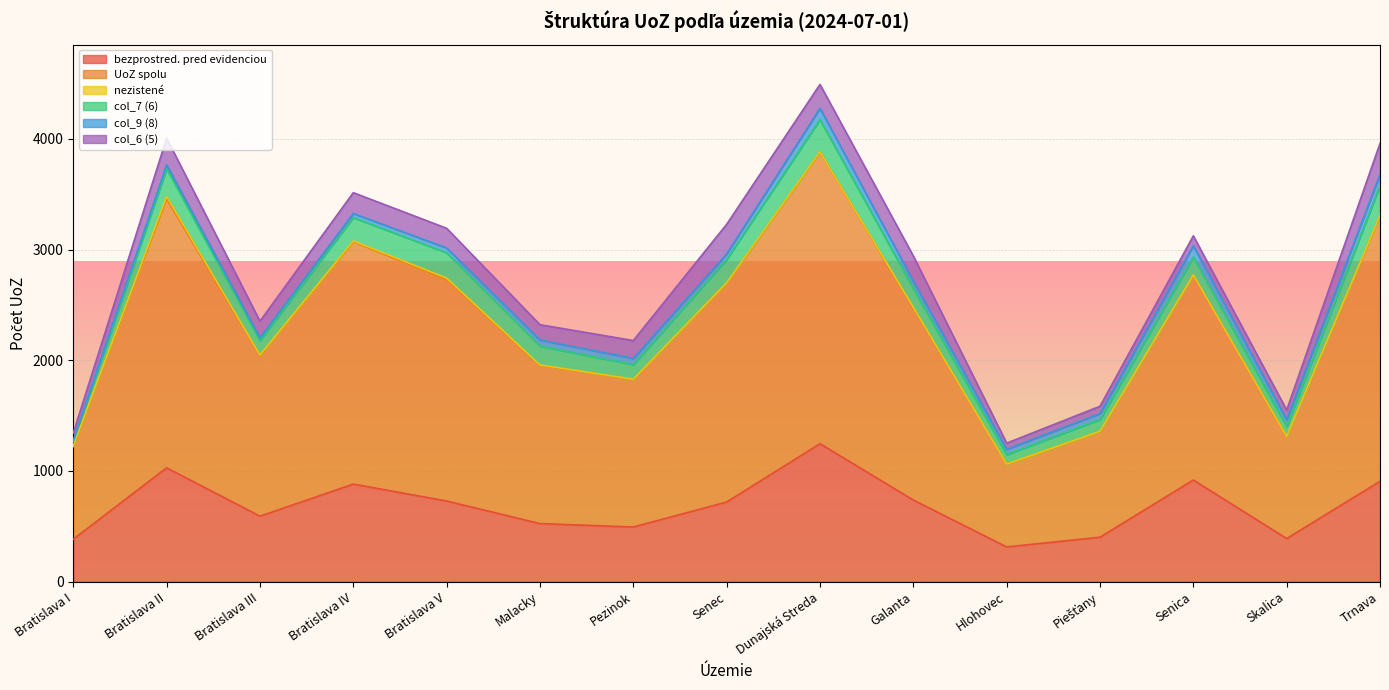

Which category has the highest value in the bezprostred. pred evidenciou series?

Dunajská Streda